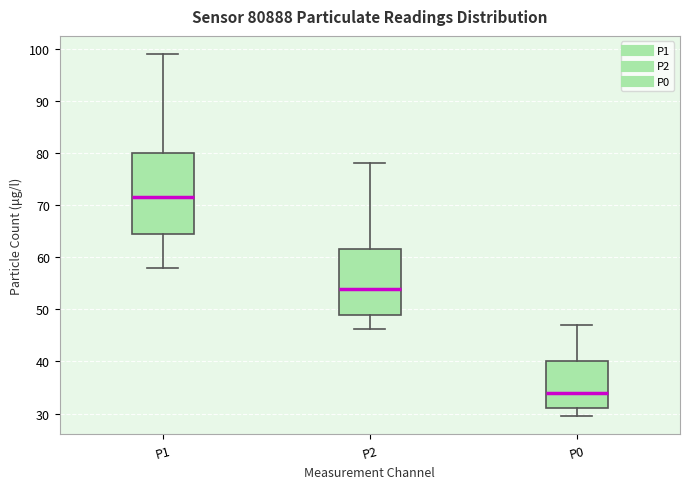

Where is the lower edge of the box for P1 on the y-axis? The values are not printed on the chart, so give them approximately, as read against the axis.

65